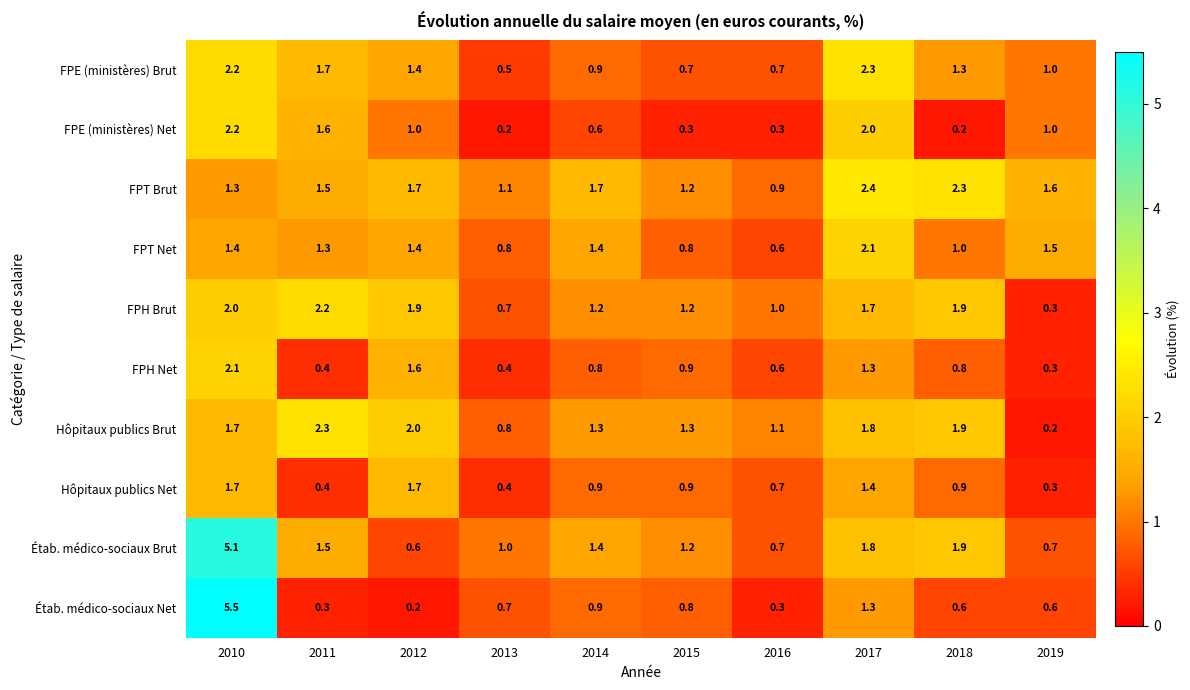

What is the sum of the Étab. médico-sociaux Brut values at 2012 and 2017?

2.4